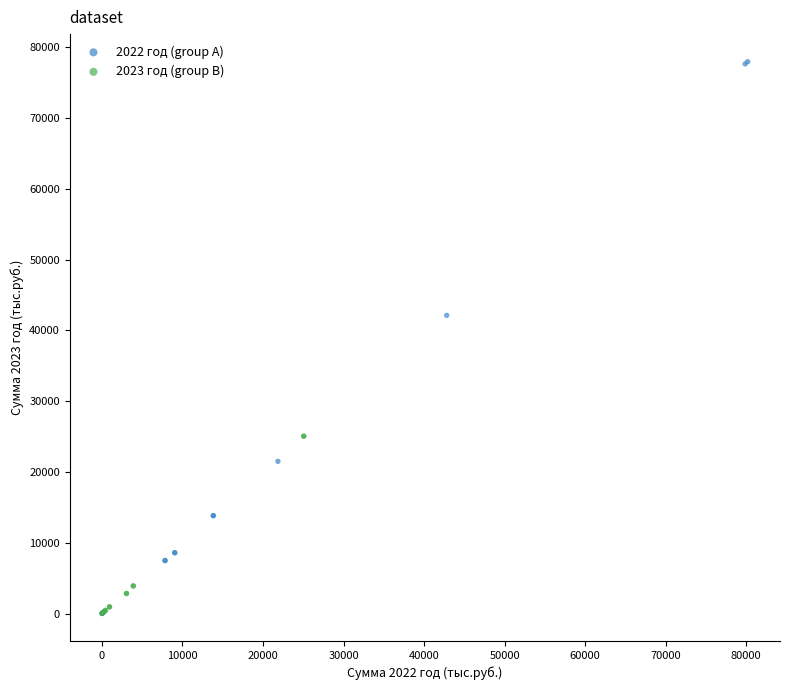

Which series has the widest spread of Y values?

2022 год (group A)